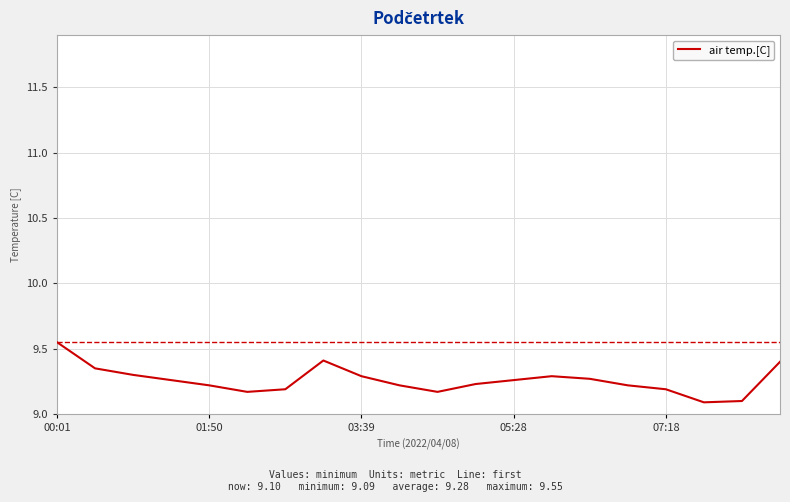

What is the difference between the maximum and minimum values?

0.5